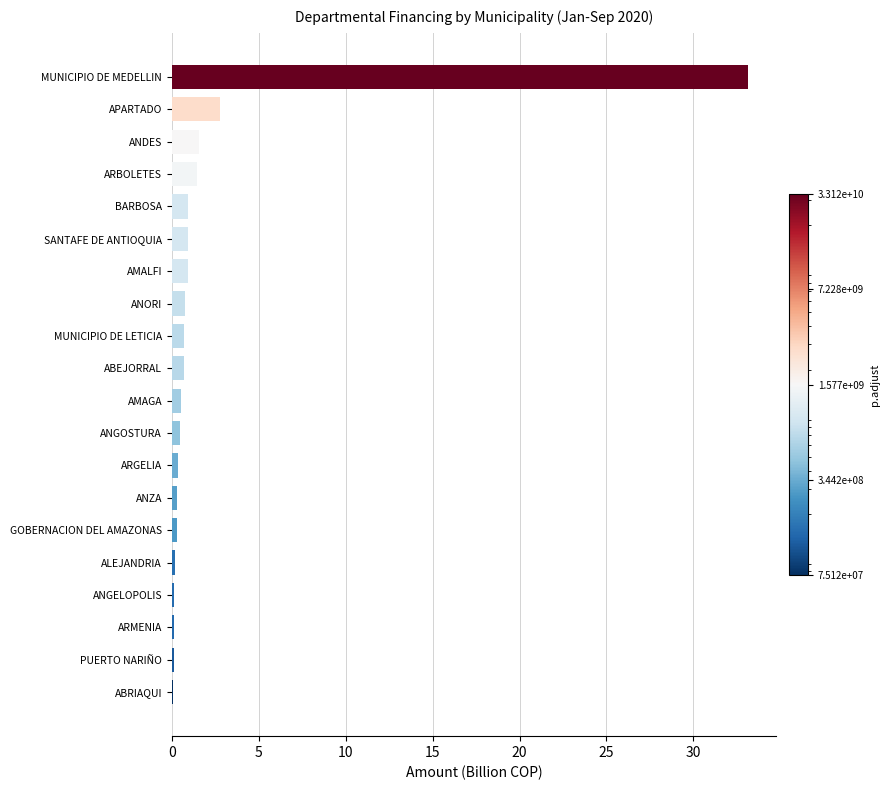

At which category does the chart reach its peak across all series?

MUNICIPIO DE MEDELLIN